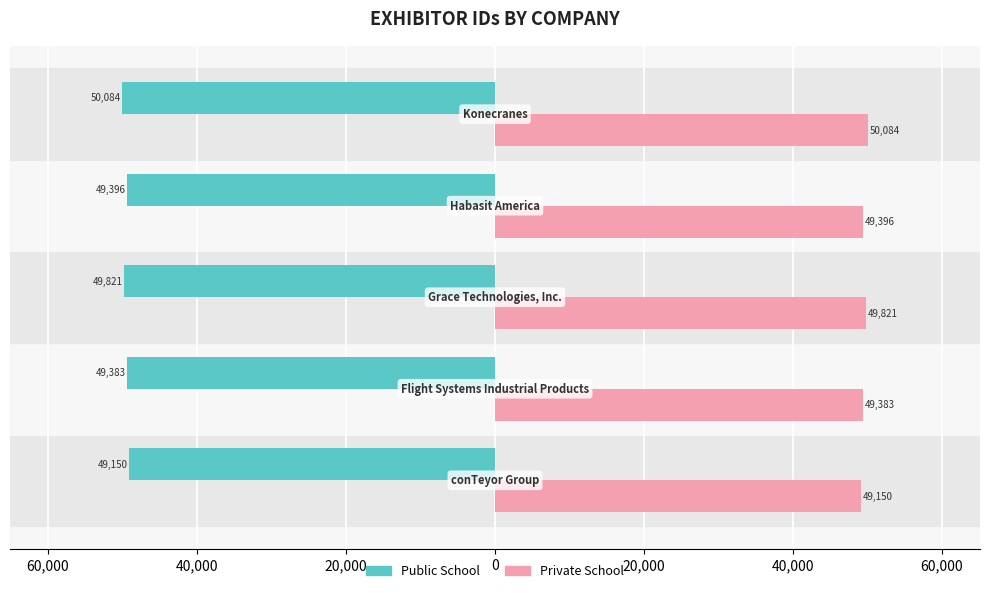

What are all the series names shown in the legend?

Public School, Private School